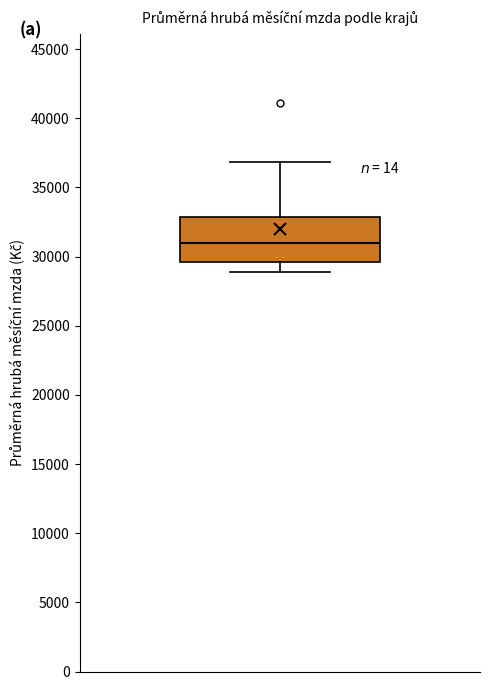

Read this box plot against the y-axis: the position of the median line, the range covered by the box, and the ends of both whiskers. The values are not printed on the chart, so give them approximately, as read against the axis.

median 31000, box 29500 to 33000, whiskers 29000 to 37000